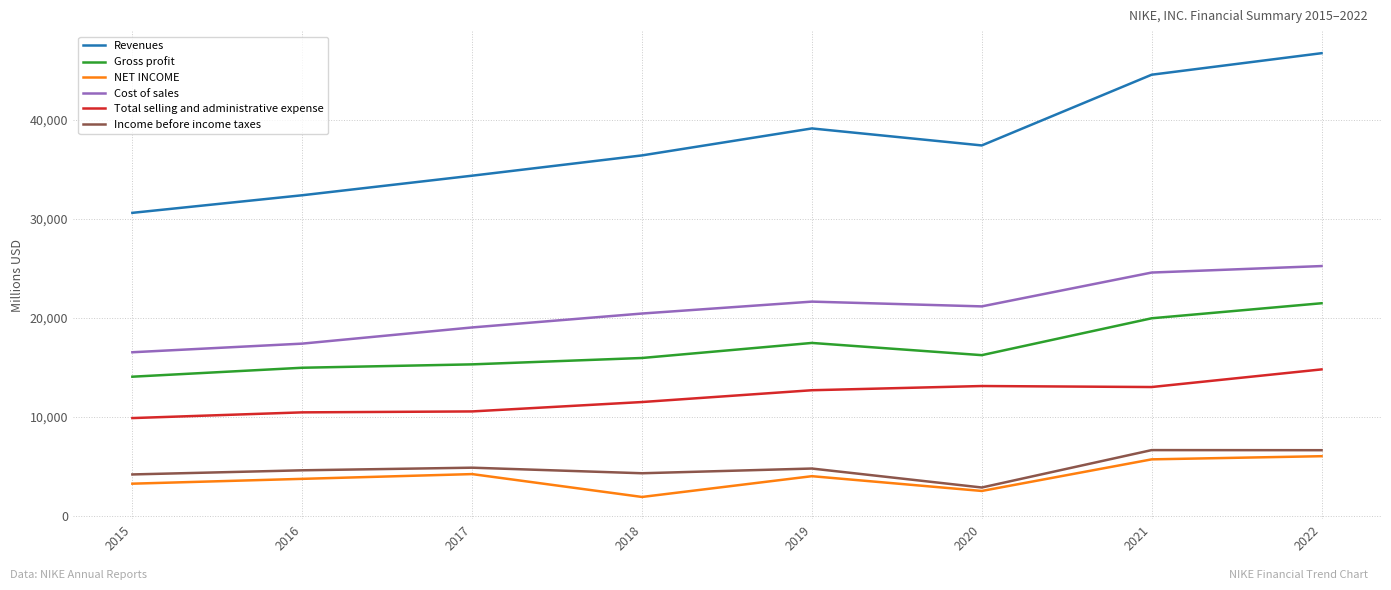

What is the maximum value shown in the chart?

46710